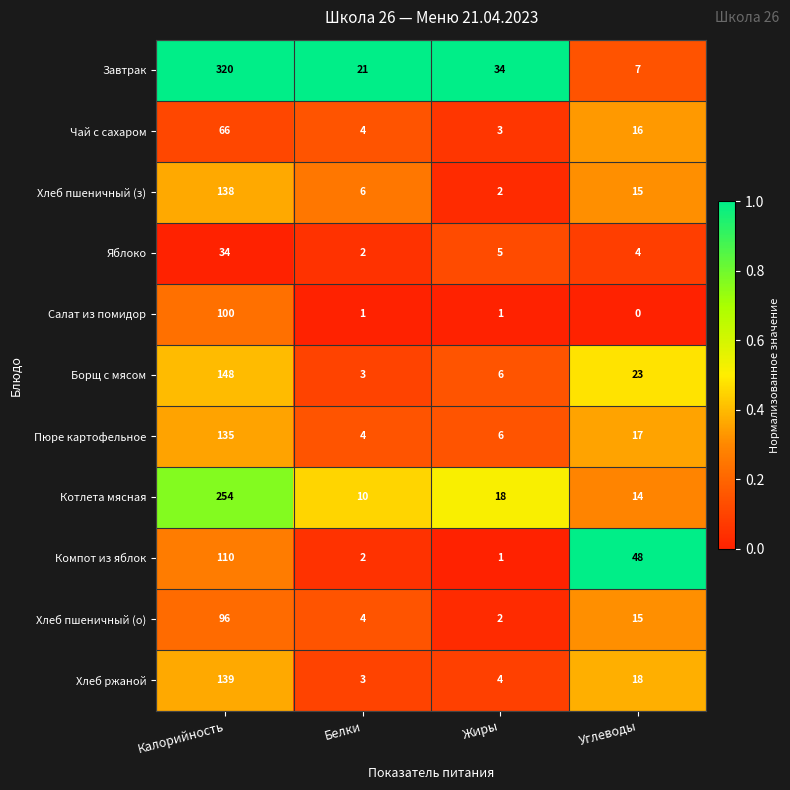

Where is Хлеб пшеничный (о) nearest to the value 49?

Углеводы